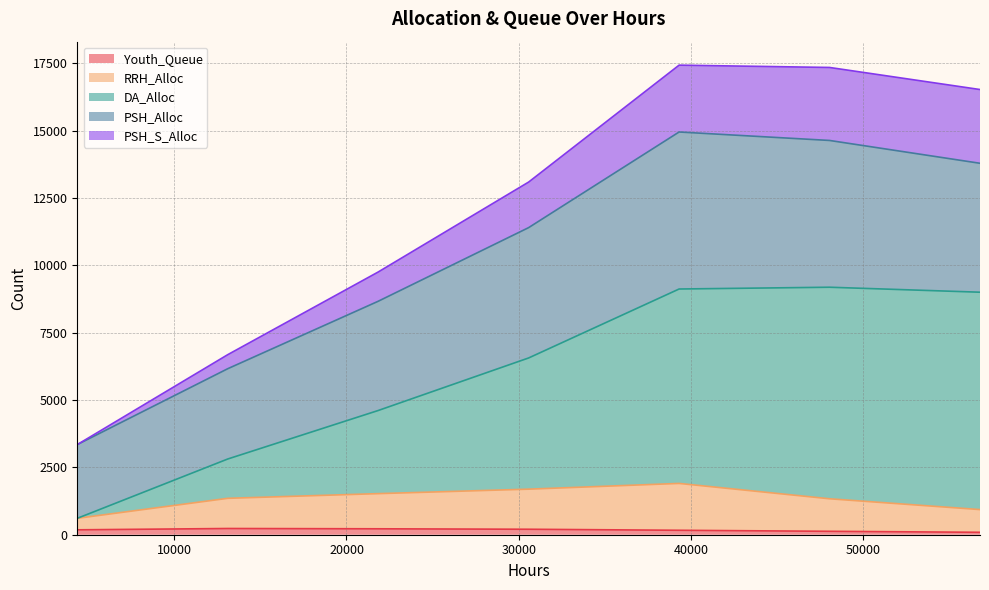

Where is RRH_Alloc nearest to the value 1256?

48048